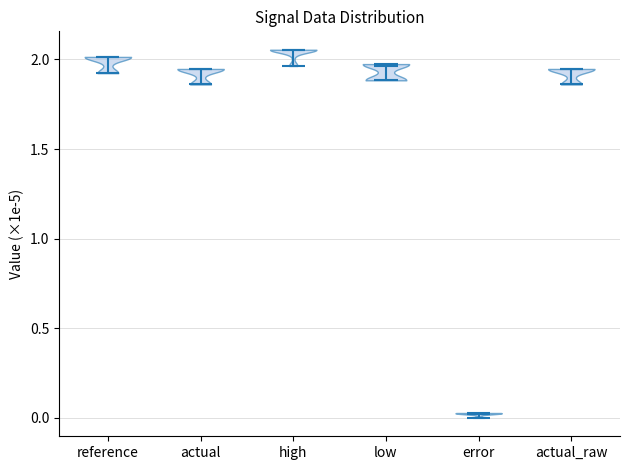

Where does the median line of the violin for actual sit on the y-axis? The values are not printed on the chart, so give them approximately, as read against the axis.

1.95